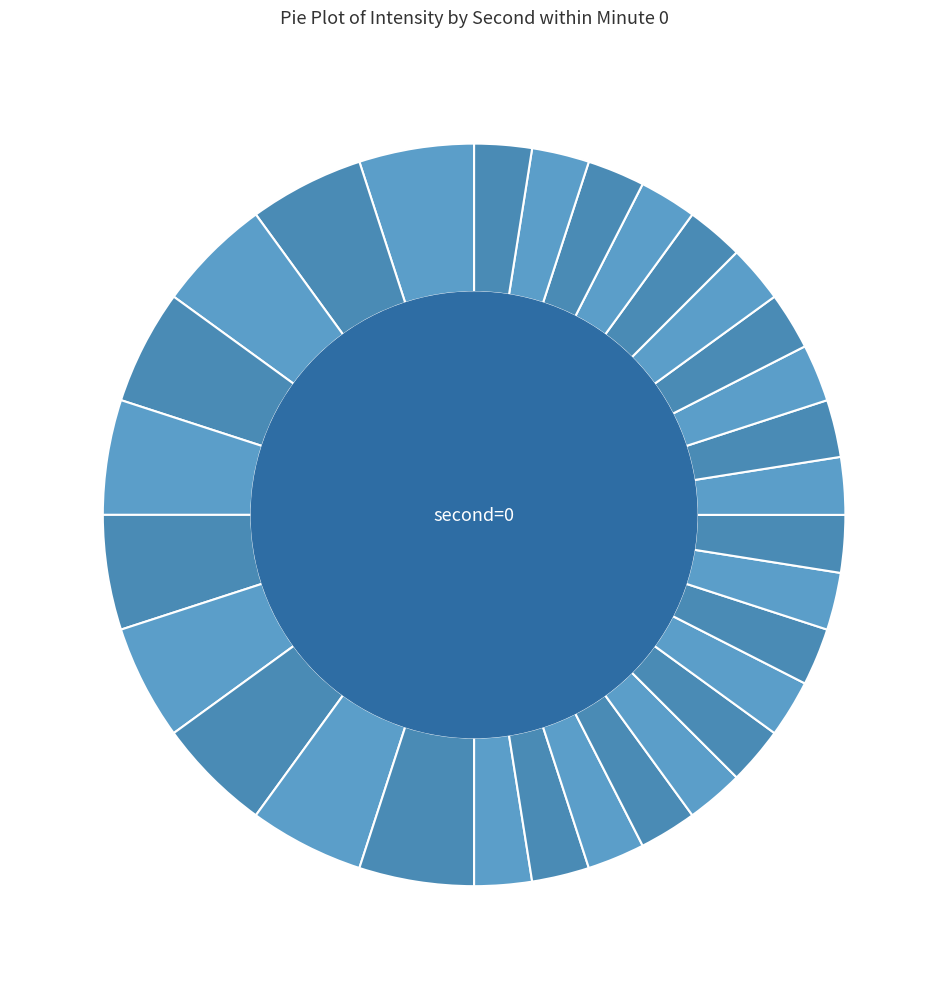

Does 32 account for over 50% of the chart?

No